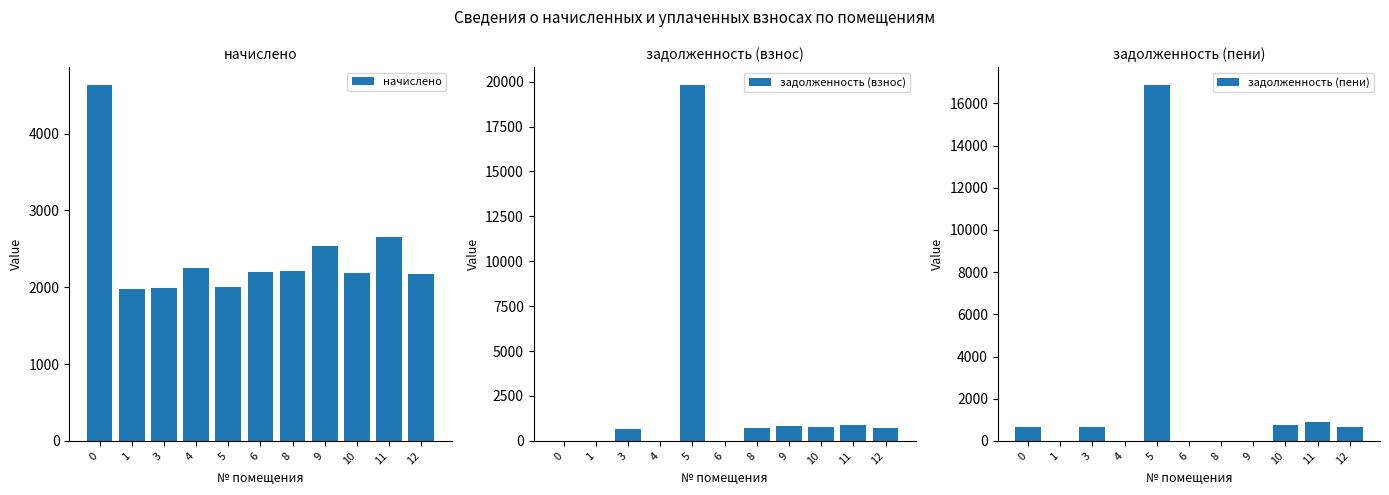

What is the sum of the задолженность (пени) values at 11 and 8?

886.1